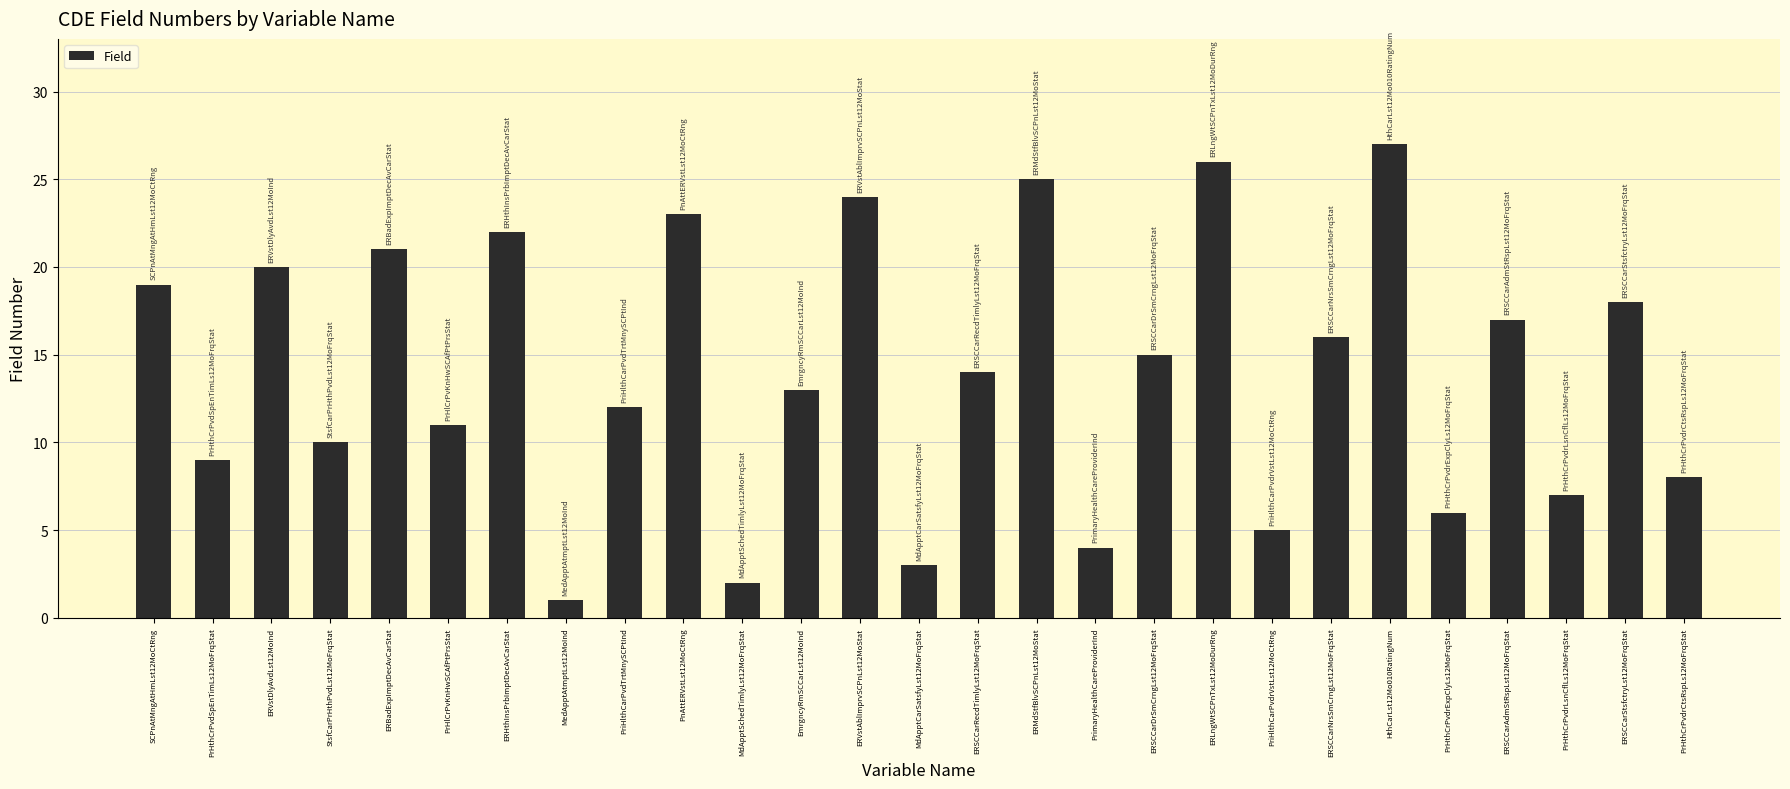

What is the change in value from ERHthInsPrbImptDecAvCarStat to PriHlthCarPvdTrtMnySCPtInd?

-10